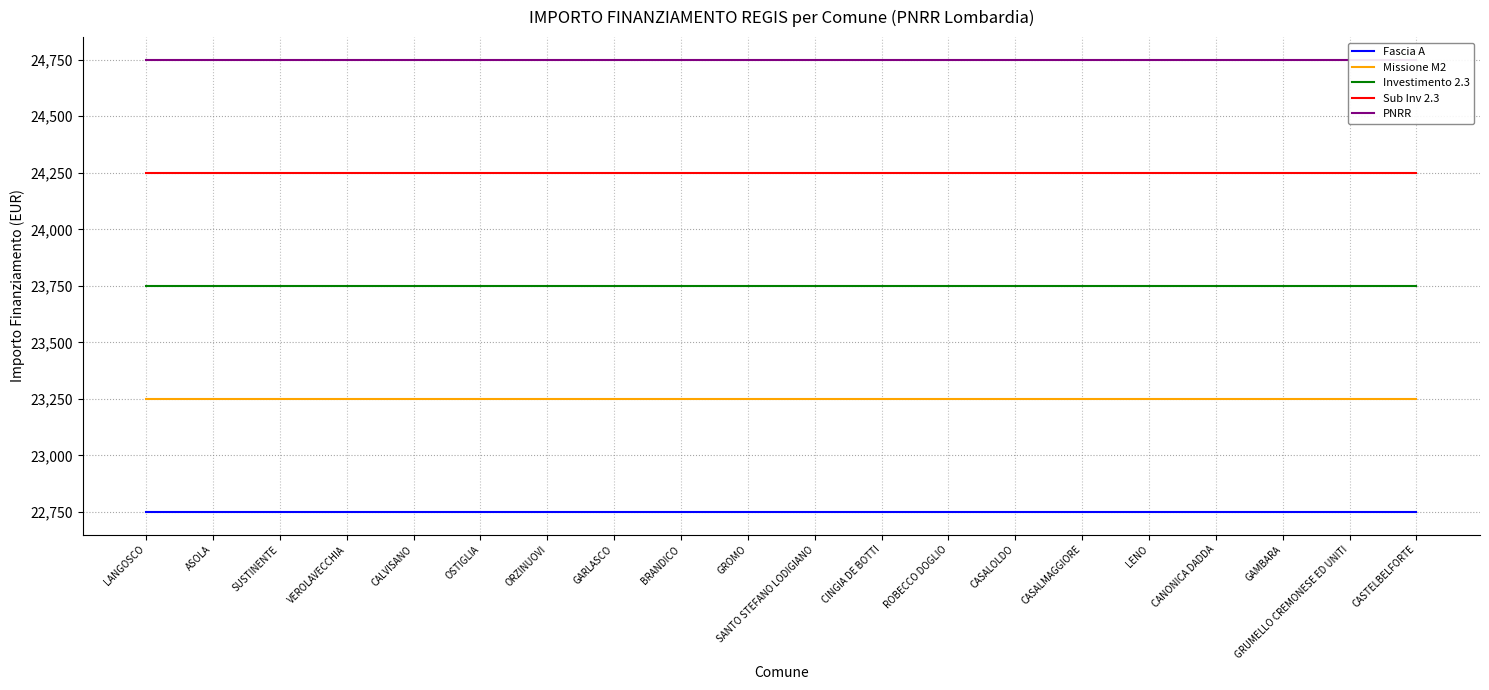

What is the total value across all series at VEROLAVECCHIA?

118750